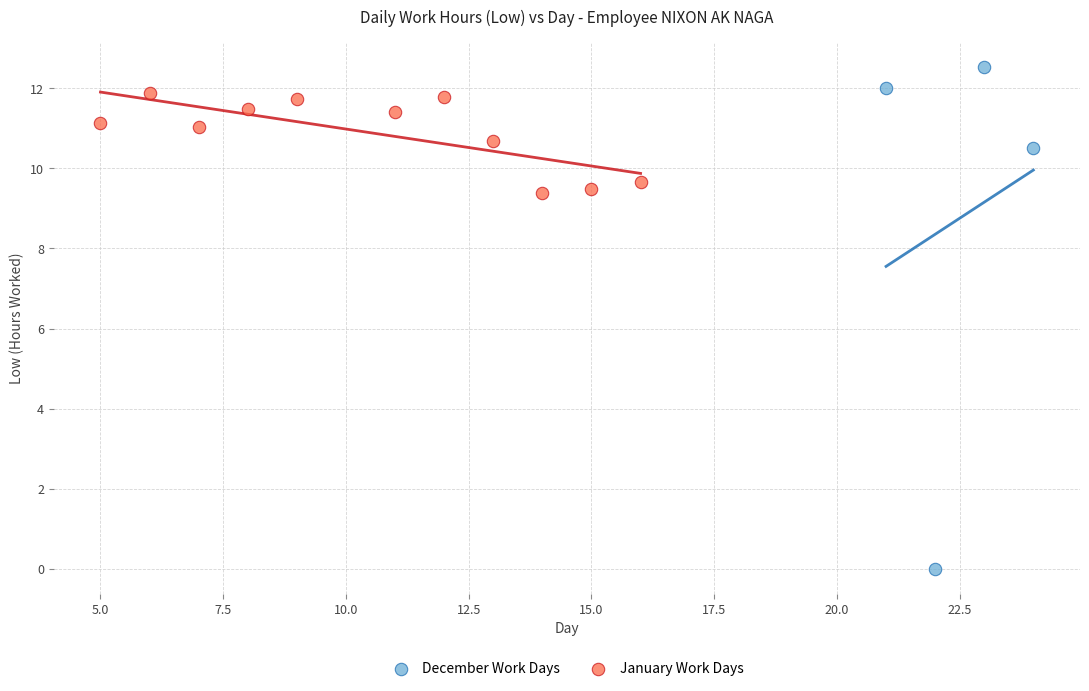

Which series reaches the minimum Y coordinate?

December Work Days